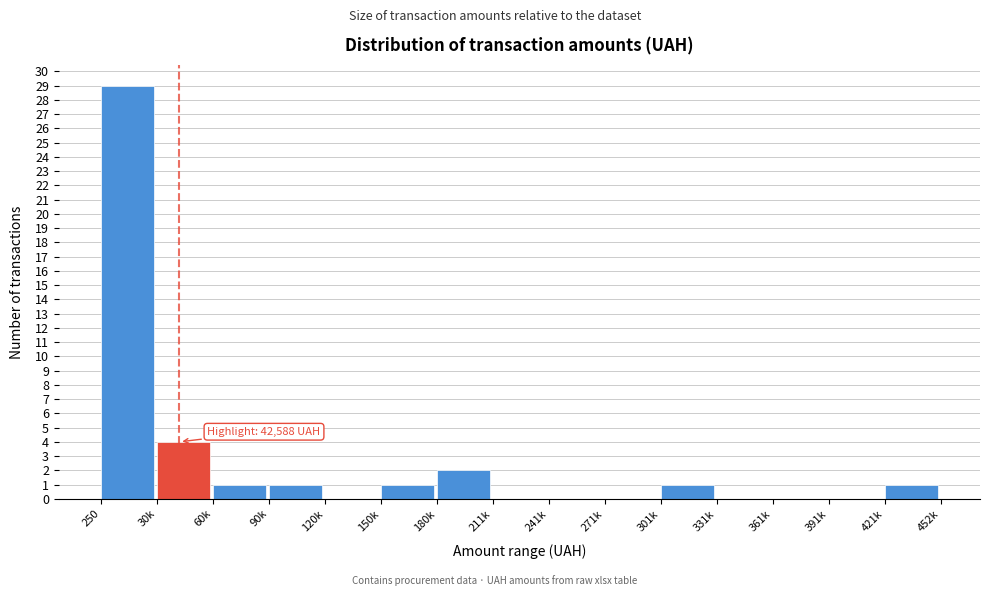

Reading right to left, extract all data points from this chart.

421k=1	391k=0	361k=0	331k=0	301k=1	271k=0	241k=0	211k=0	180k=2	150k=1	120k=0	90k=1	60k=1	30k=4	250=29